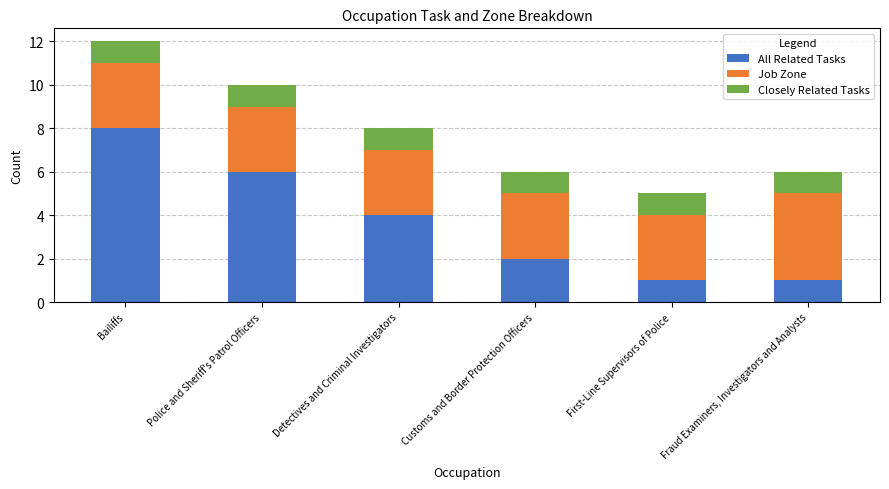

At which label is All Related Tasks closest to 4?

Detectives and Criminal Investigators